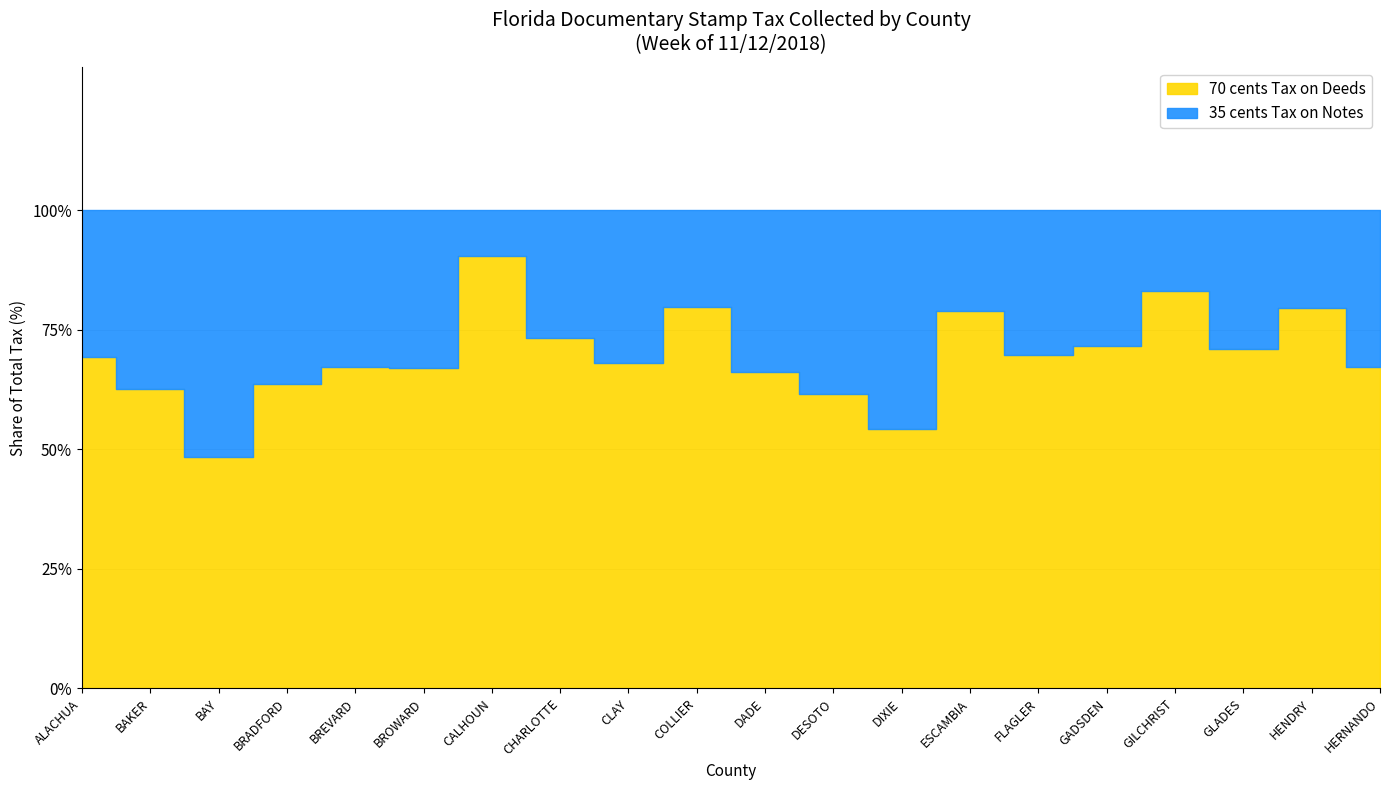

True or false: 70 cents Tax on Deeds has a value of 4965.3 at GILCHRIST.

False